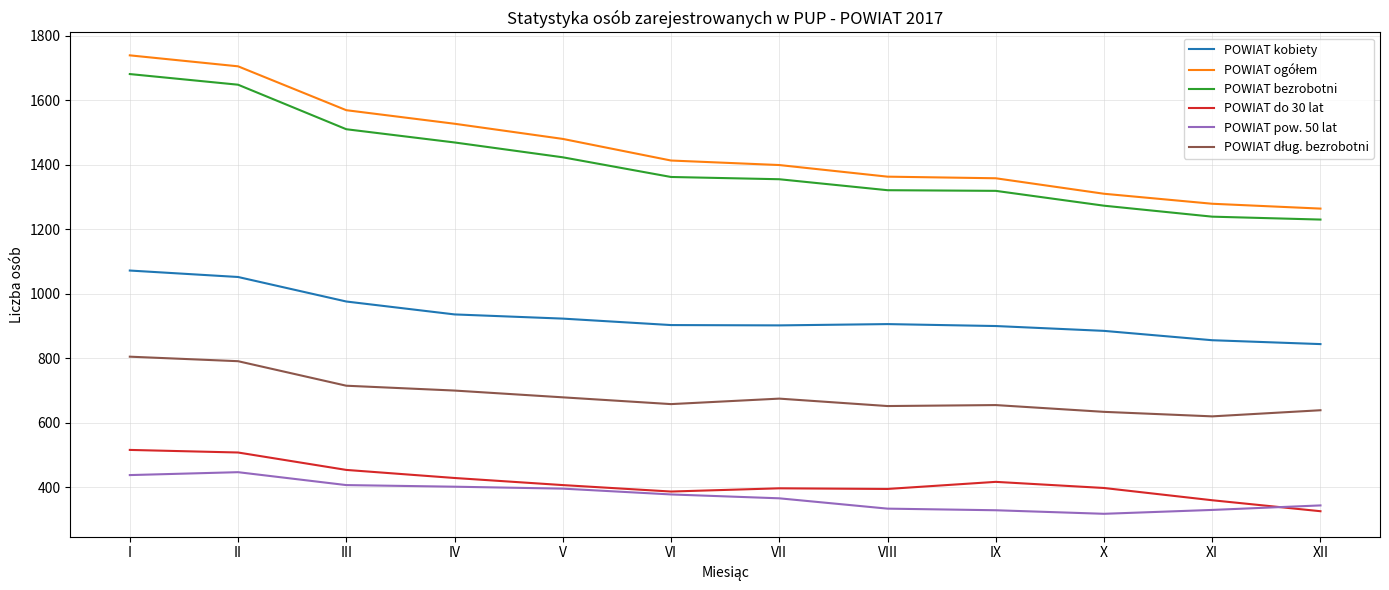

True or false: POWIAT do 30 lat and POWIAT bezrobotni cross at least once.

False